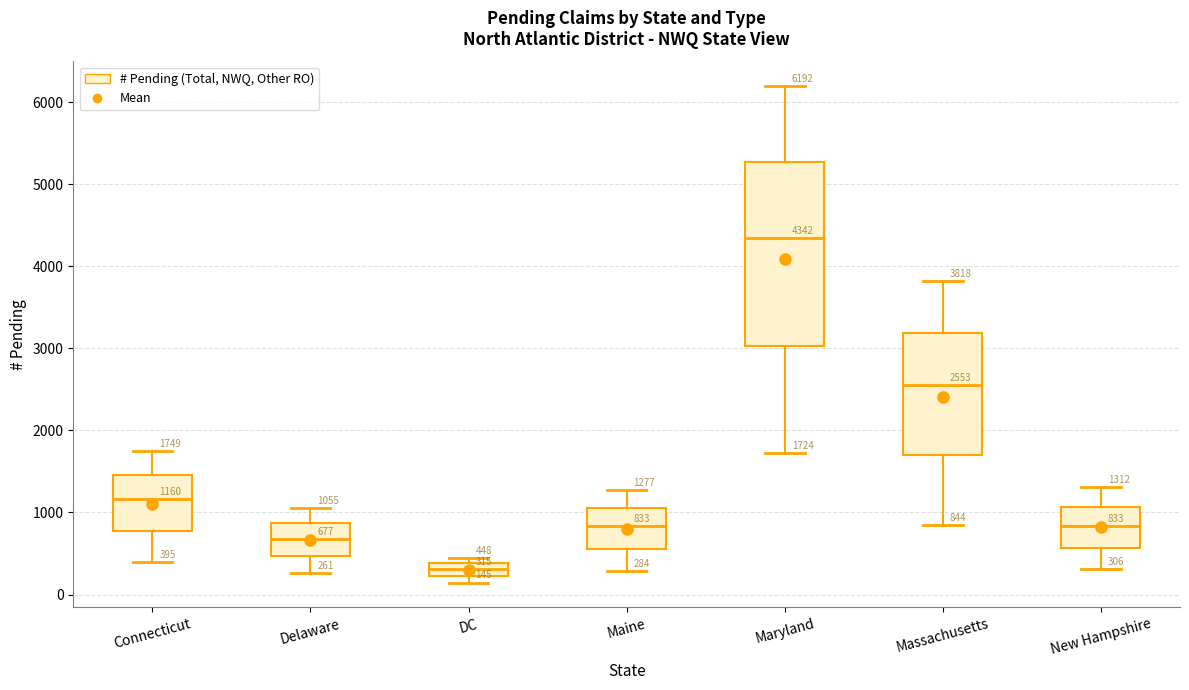

Which box is the tallest, from its lower edge to its upper edge?

Maryland